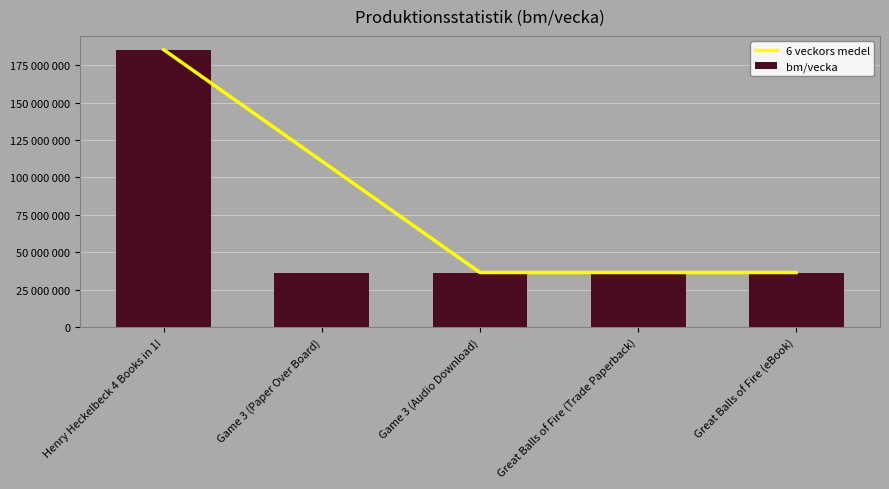

What are all the series names shown in the legend?

6 veckors medel, bm/vecka